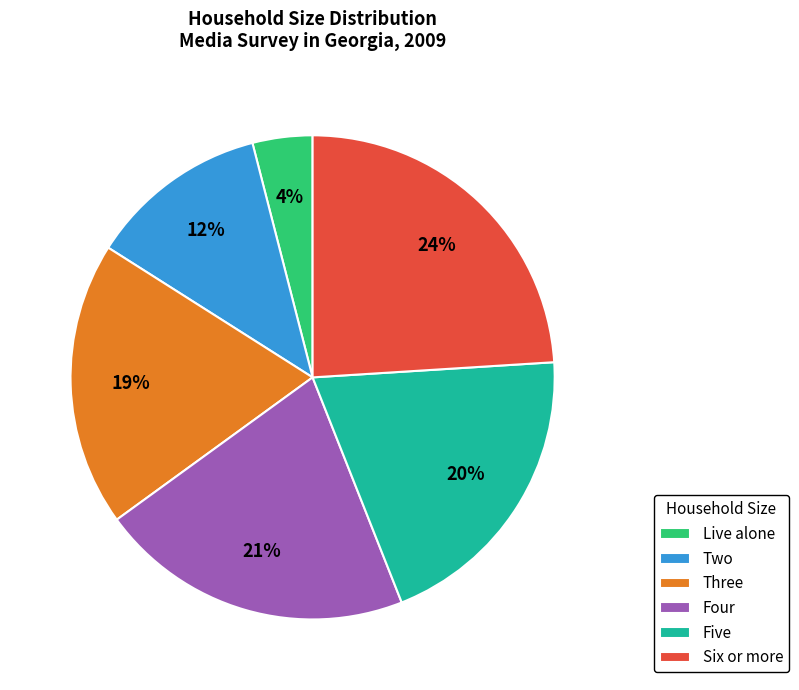

The Five slice represents 20% of the pie. True or false?

True